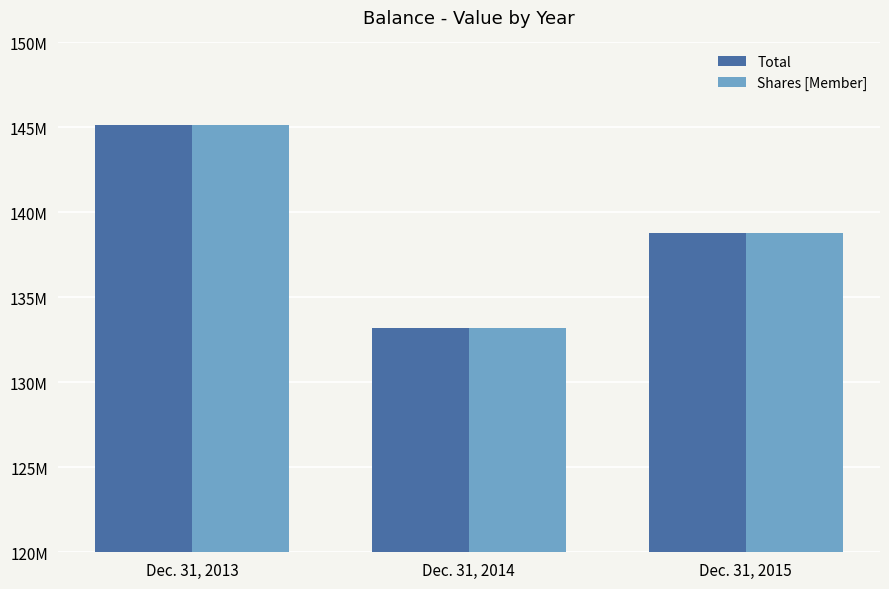

What is the value of the Total bar at the 3rd from the left?

138763942